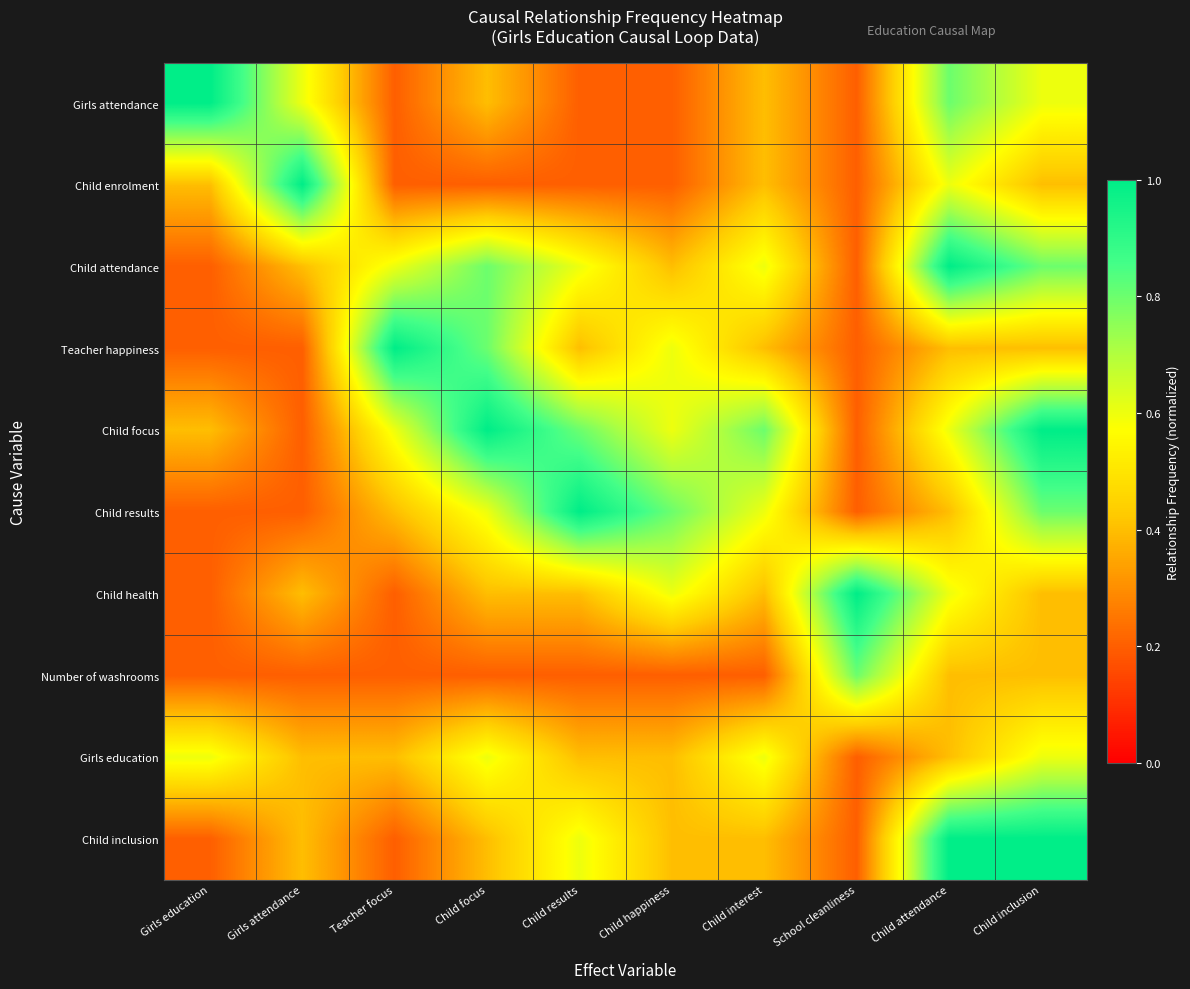

Rank the series at Teacher focus from lowest to highest value.

Girls attendance, Child enrolment, Child health, Number of washrooms, Child inclusion, Child results, Girls education, Child attendance, Child focus, Teacher happiness